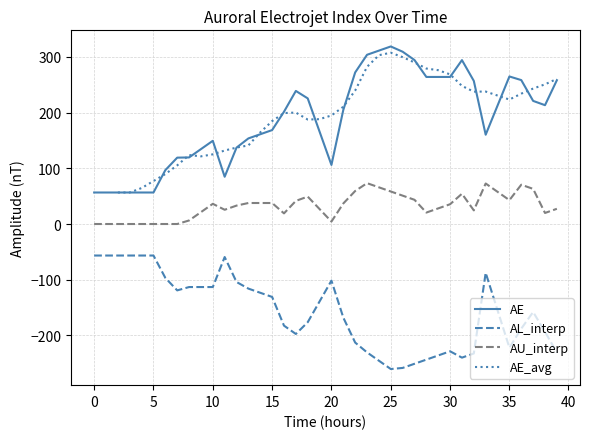

True or false: AL_interp and AE cross at least once.

False